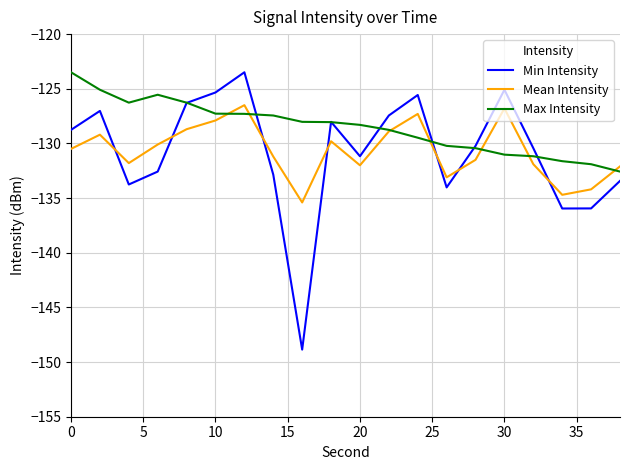

What are all the series names shown in the legend?

Min Intensity, Mean Intensity, Max Intensity